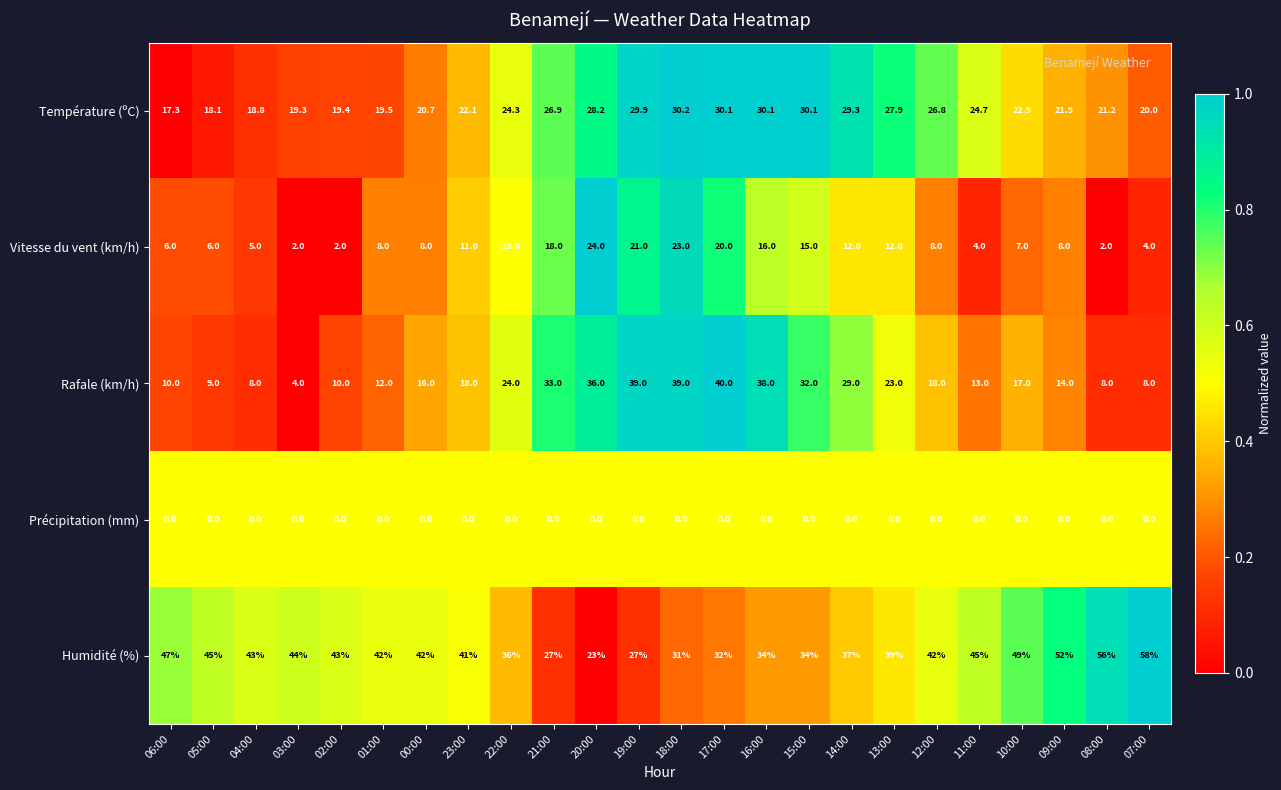

At 09:00, list the series in order from smallest to largest.

Précipitation (mm), Vitesse du vent (km/h), Rafale (km/h), Température (ºC), Humidité (%)